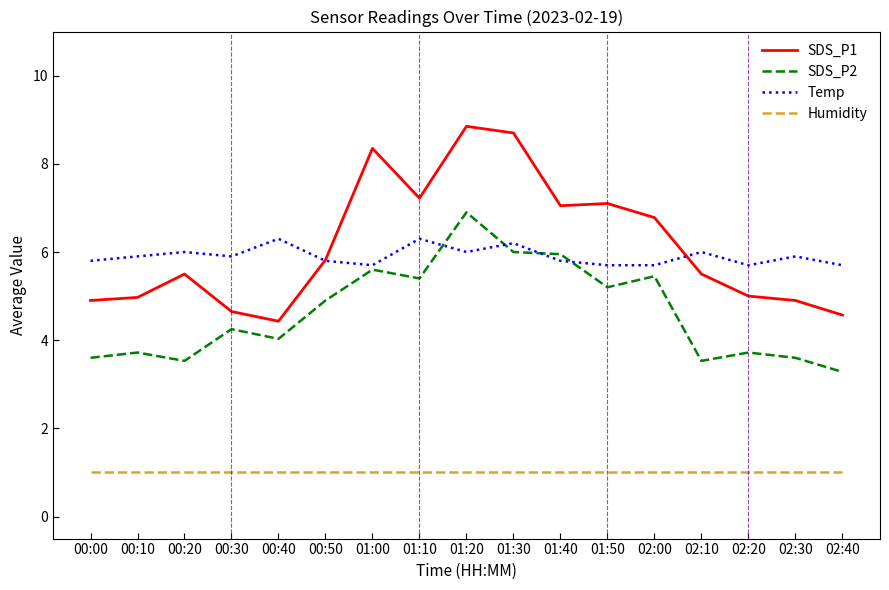

What are all the series names shown in the legend?

SDS_P1, SDS_P2, Temp, Humidity